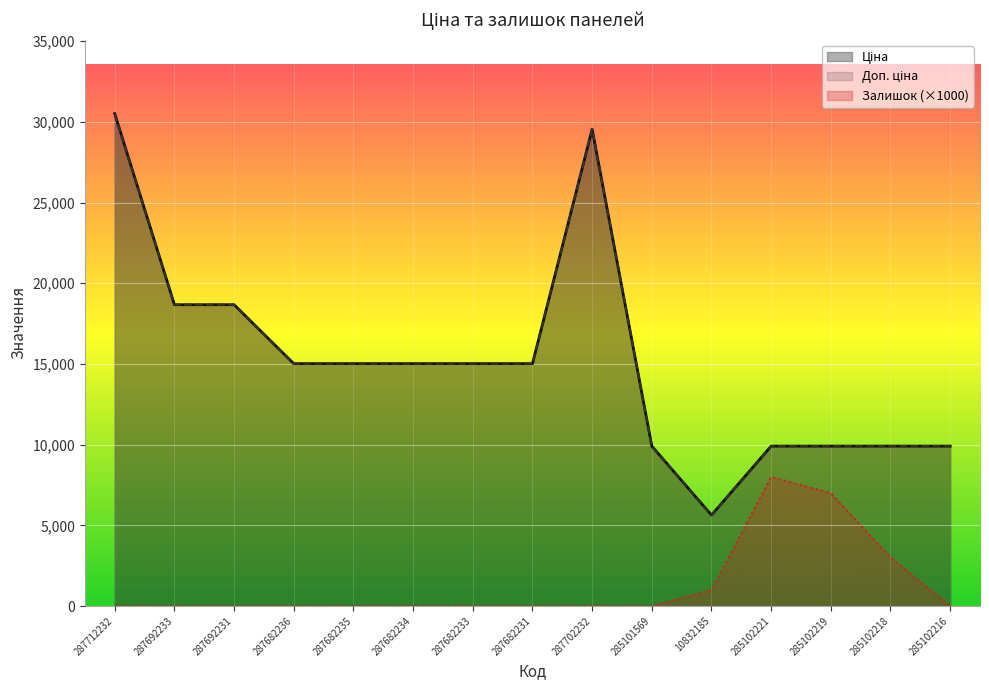

True or false: Залишок (×1000) and Ціна cross at least once.

False